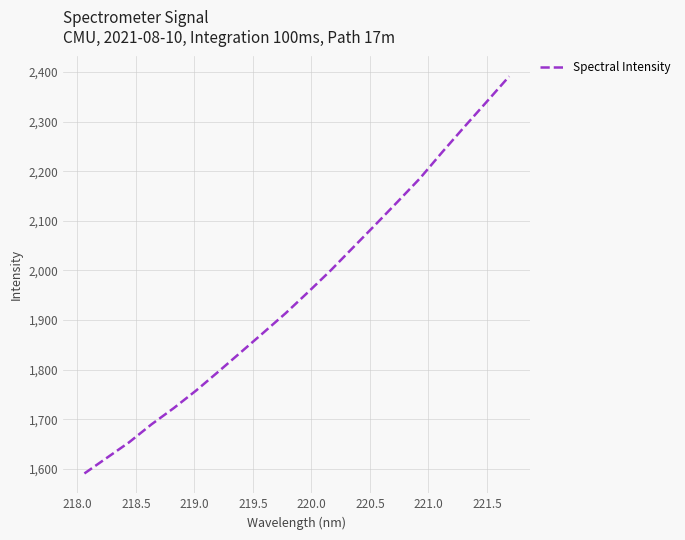

What is the difference between the maximum and minimum values?

800.3